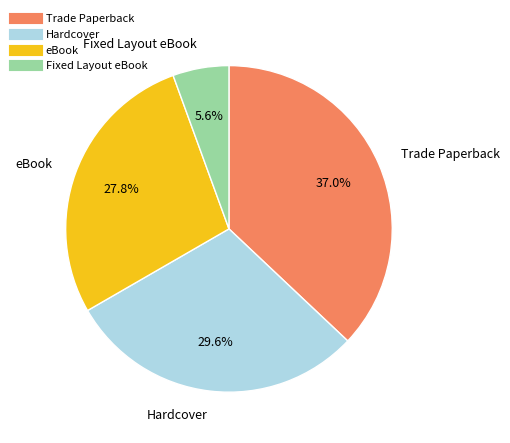

How many slices are in this pie chart?

4